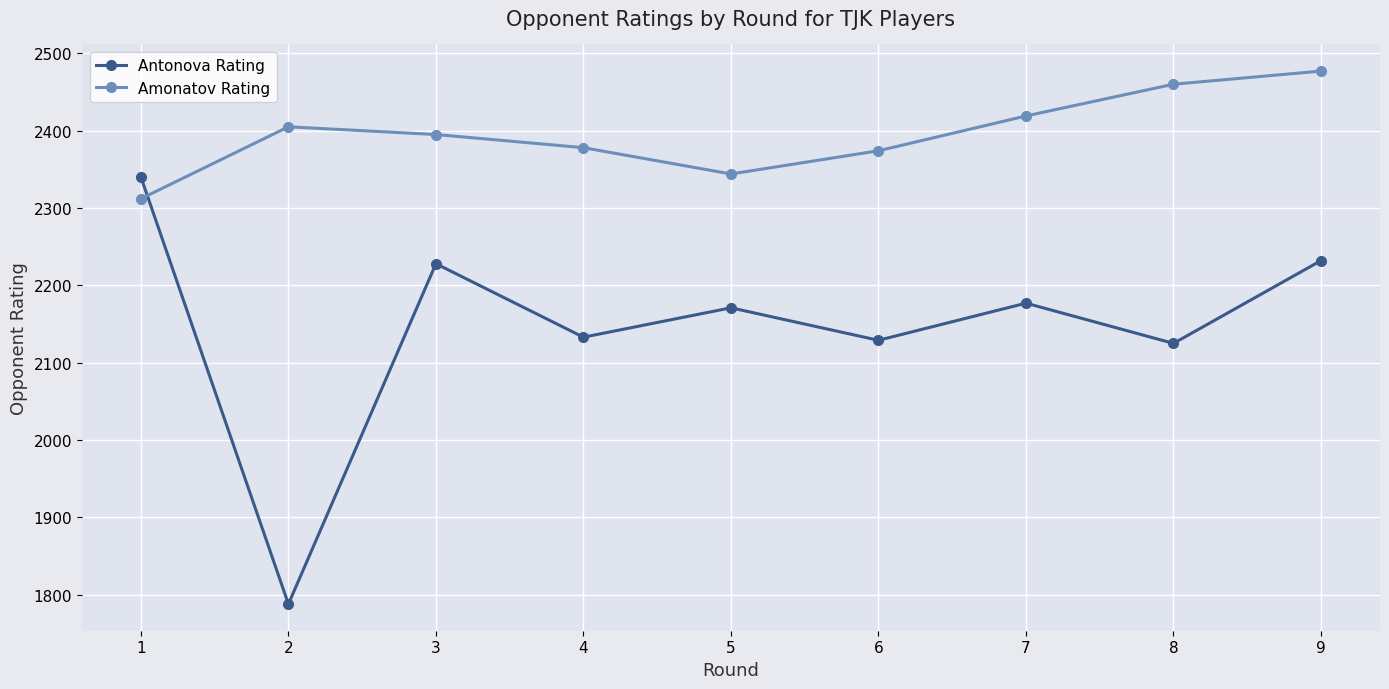

Where does the Antonova Rating series first go above 2171?

1